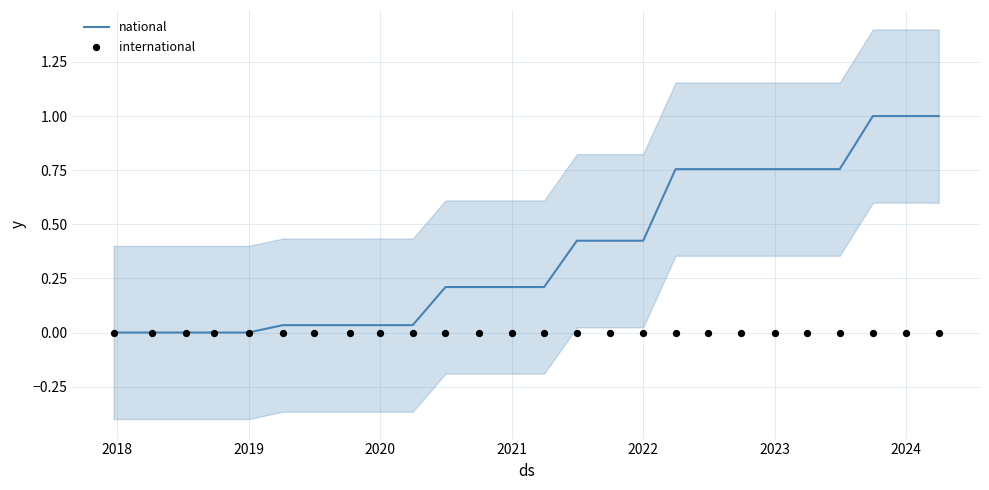

Which series contains the highest Y value?

national